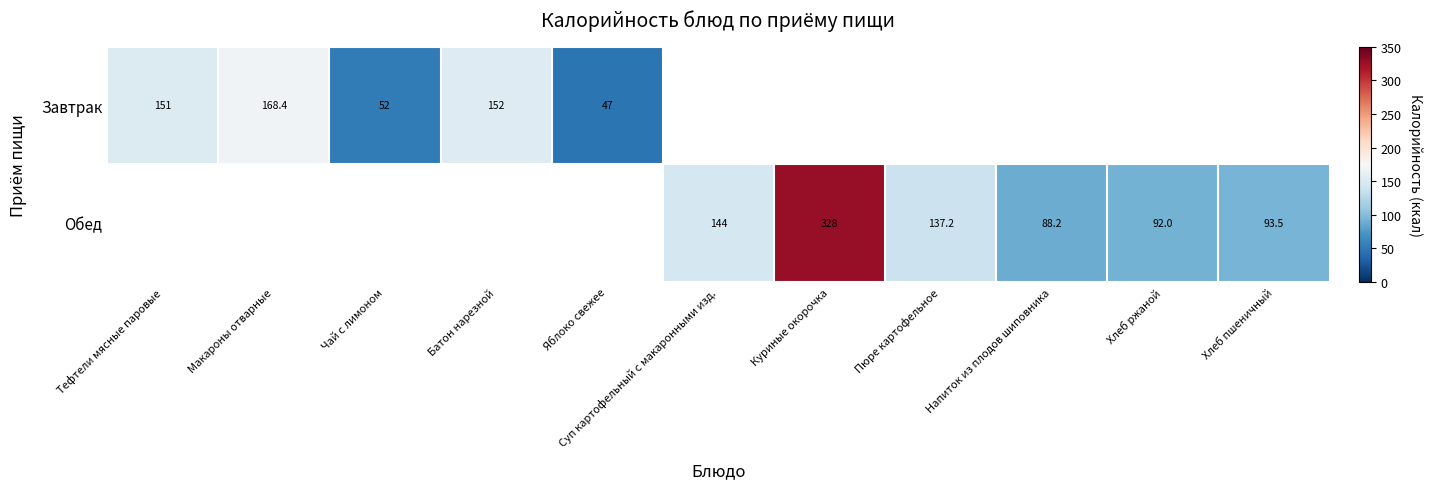

How many categories are shown in the chart?

11